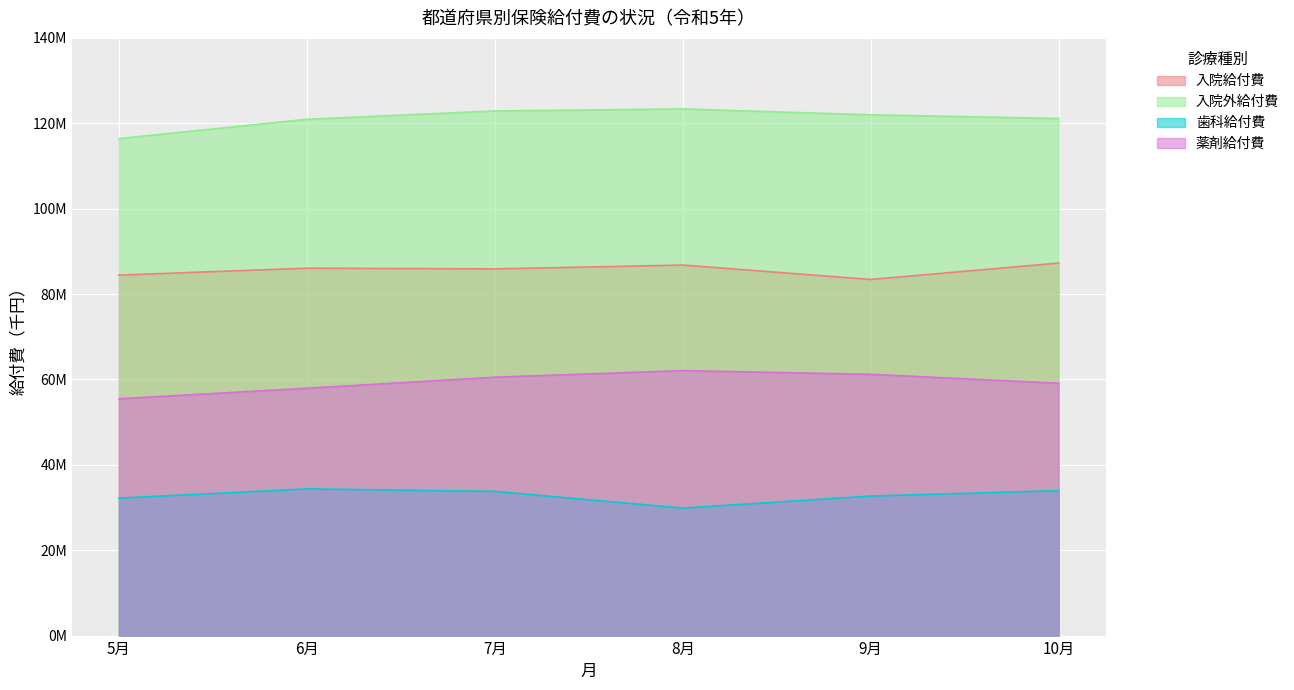

List the series in order of their peak value, highest first.

入院外給付費, 入院給付費, 薬剤給付費, 歯科給付費